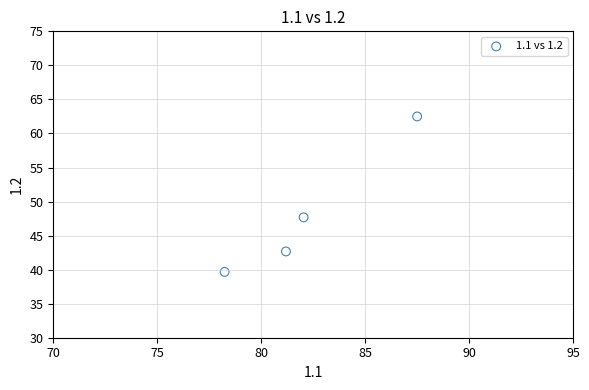

What Y value in the scatter plot is closest to 51?

47.7